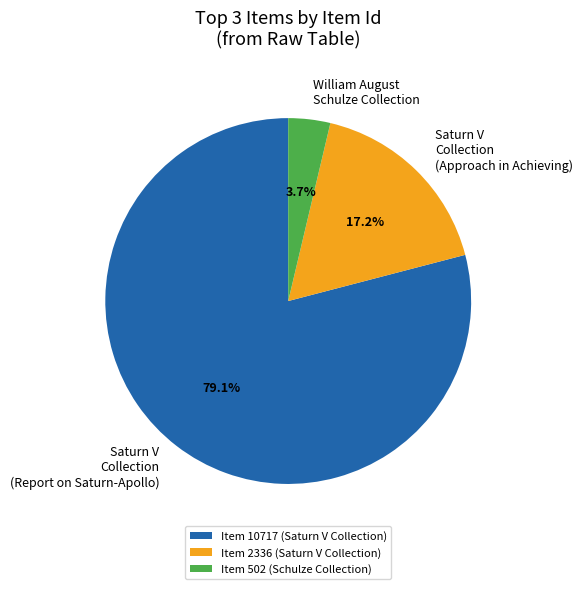

To the nearest percent, what is the difference between the largest and smallest slice percentages?

75%